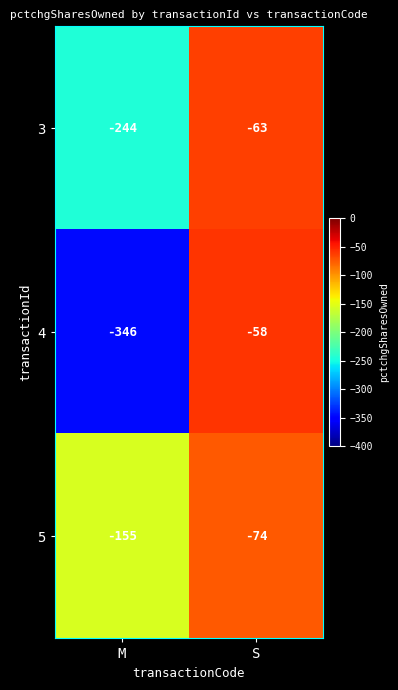

What is the difference between the highest and lowest values at M?

191